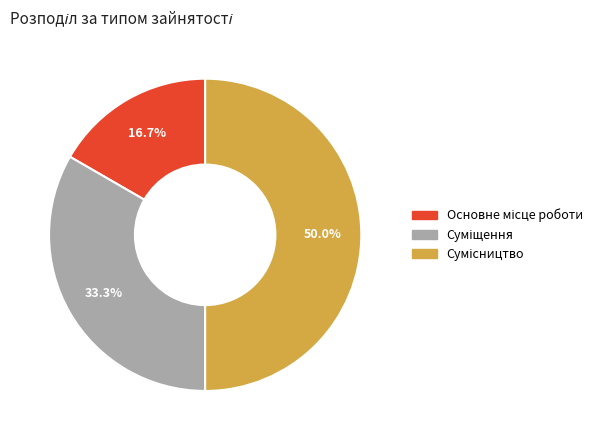

Rank the categories by value from lowest to highest.

Основне місце роботи, Суміщення, Сумісництво